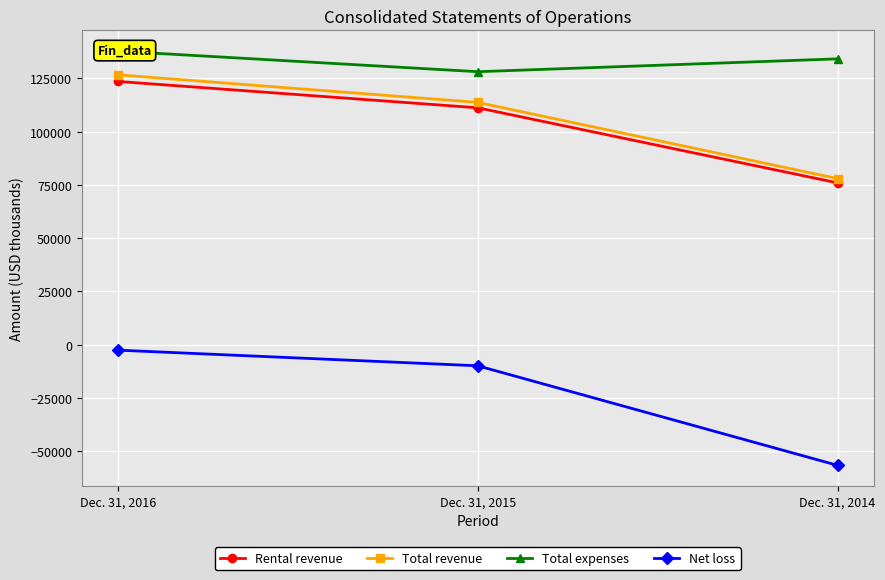

What is the total value across all series at Dec. 31, 2015?

343010